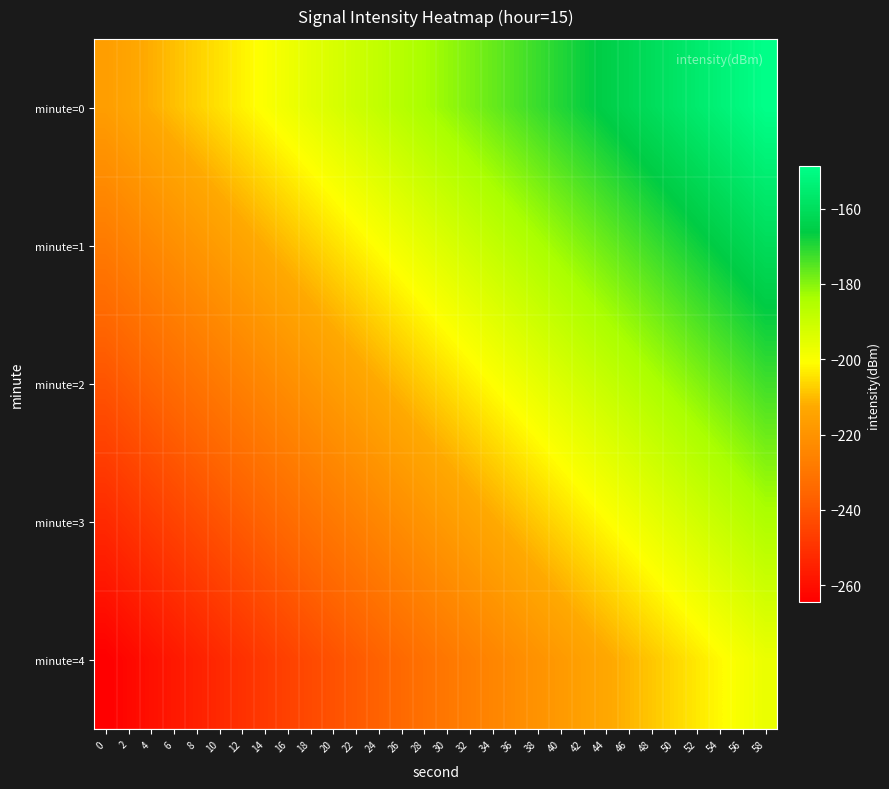

Reading left to right, transcribe all the data shown in this chart.

minute=0: 0=-216.4	2=-214.1	4=-211.8	6=-209.4	8=-207.1	10=-204.8	12=-202.4	14=-200.1	16=-197.8	18=-195.4	20=-193.1	22=-190.8	24=-188.4	26=-186.1	28=-183.8	30=-181.4	32=-179.1	34=-176.8	36=-174.4	38=-172.1	40=-169.8	42=-167.4	44=-165.1	46=-162.8	48=-160.4	50=-158.1	52=-155.8	54=-153.4	56=-151.1	58=-148.8
minute=1: 0=-228.4	2=-226.1	4=-223.8	6=-221.4	8=-219.1	10=-216.8	12=-214.4	14=-212.1	16=-209.8	18=-207.4	20=-205.1	22=-202.8	24=-200.4	26=-198.1	28=-195.8	30=-193.4	32=-191.1	34=-188.8	36=-186.4	38=-184.1	40=-181.8	42=-179.4	44=-177.1	46=-174.8	48=-172.4	50=-170.1	52=-167.8	54=-165.4	56=-163.1	58=-160.8
minute=2: 0=-240.4	2=-238.1	4=-235.8	6=-233.4	8=-231.1	10=-228.8	12=-226.4	14=-224.1	16=-221.8	18=-219.4	20=-217.1	22=-214.8	24=-212.4	26=-210.1	28=-207.8	30=-205.4	32=-203.1	34=-200.8	36=-198.4	38=-196.1	40=-193.8	42=-191.4	44=-189.1	46=-186.8	48=-184.4	50=-182.1	52=-179.8	54=-177.4	56=-175.1	58=-172.8
minute=3: 0=-252.4	2=-250.1	4=-247.8	6=-245.4	8=-243.1	10=-240.8	12=-238.4	14=-236.1	16=-233.8	18=-231.4	20=-229.1	22=-226.8	24=-224.4	26=-222.1	28=-219.8	30=-217.4	32=-215.1	34=-212.8	36=-210.4	38=-208.1	40=-205.8	42=-203.4	44=-201.1	46=-198.8	48=-196.4	50=-194.1	52=-191.8	54=-189.4	56=-187.1	58=-184.8
minute=4: 0=-264.4	2=-262.1	4=-259.8	6=-257.4	8=-255.1	10=-252.8	12=-250.4	14=-248.1	16=-245.8	18=-243.4	20=-241.1	22=-238.8	24=-236.4	26=-234.1	28=-231.8	30=-229.4	32=-227.1	34=-224.8	36=-222.4	38=-220.1	40=-217.8	42=-215.4	44=-213.1	46=-210.8	48=-208.4	50=-206.1	52=-203.8	54=-201.4	56=-199.1	58=-196.8